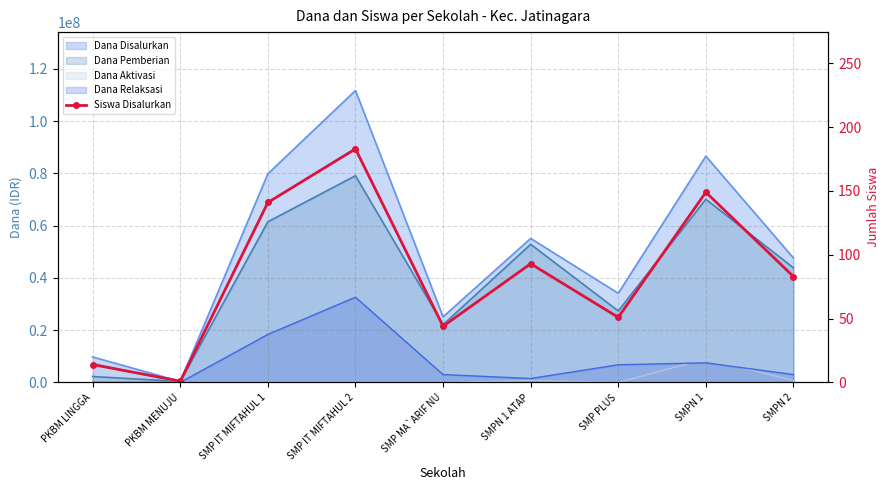

Reading left to right, transcribe all the data shown in this chart.

14	1	141	183	44	93	51	149	83